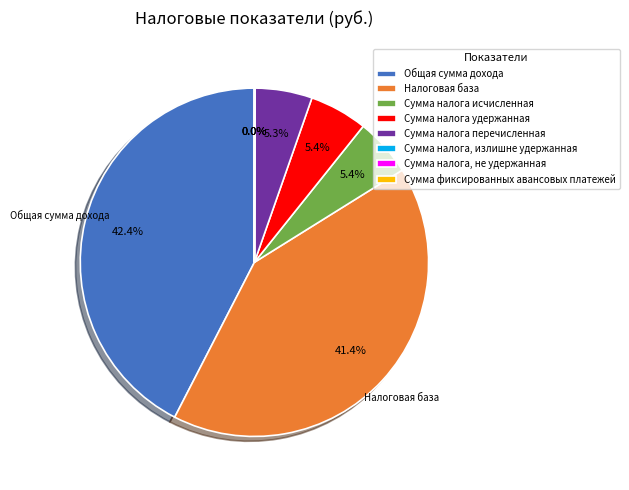

Which slice is the largest?

Общая сумма дохода